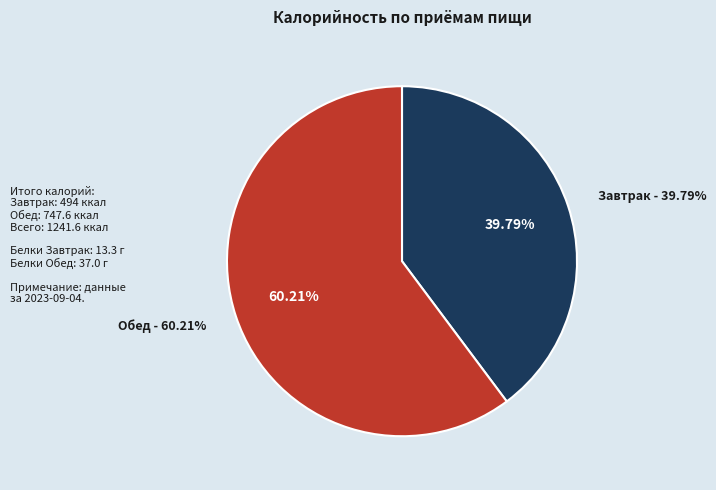

What is the change in value from Завтрак to Обед?

+253.6